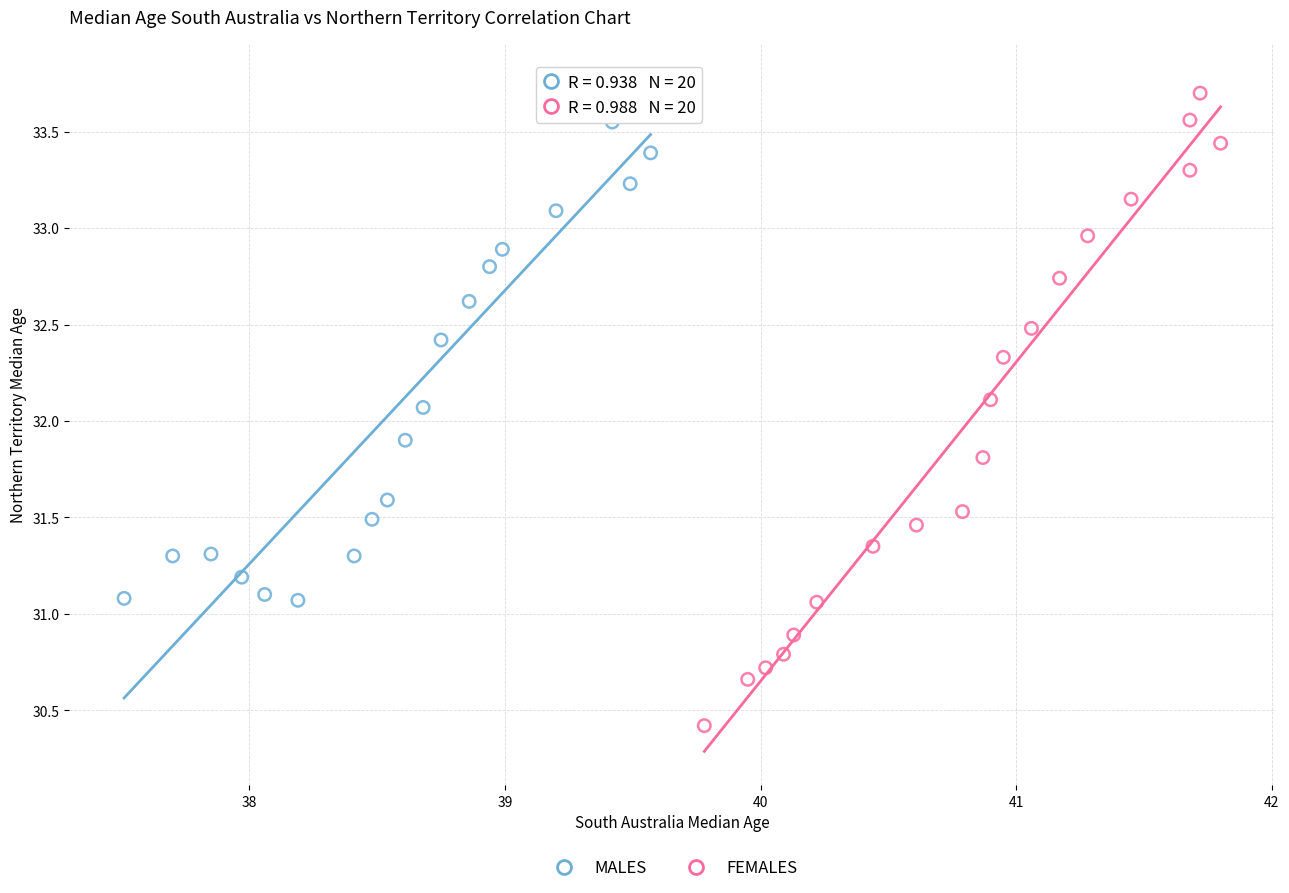

Which series has the widest spread of Y values?

FEMALES